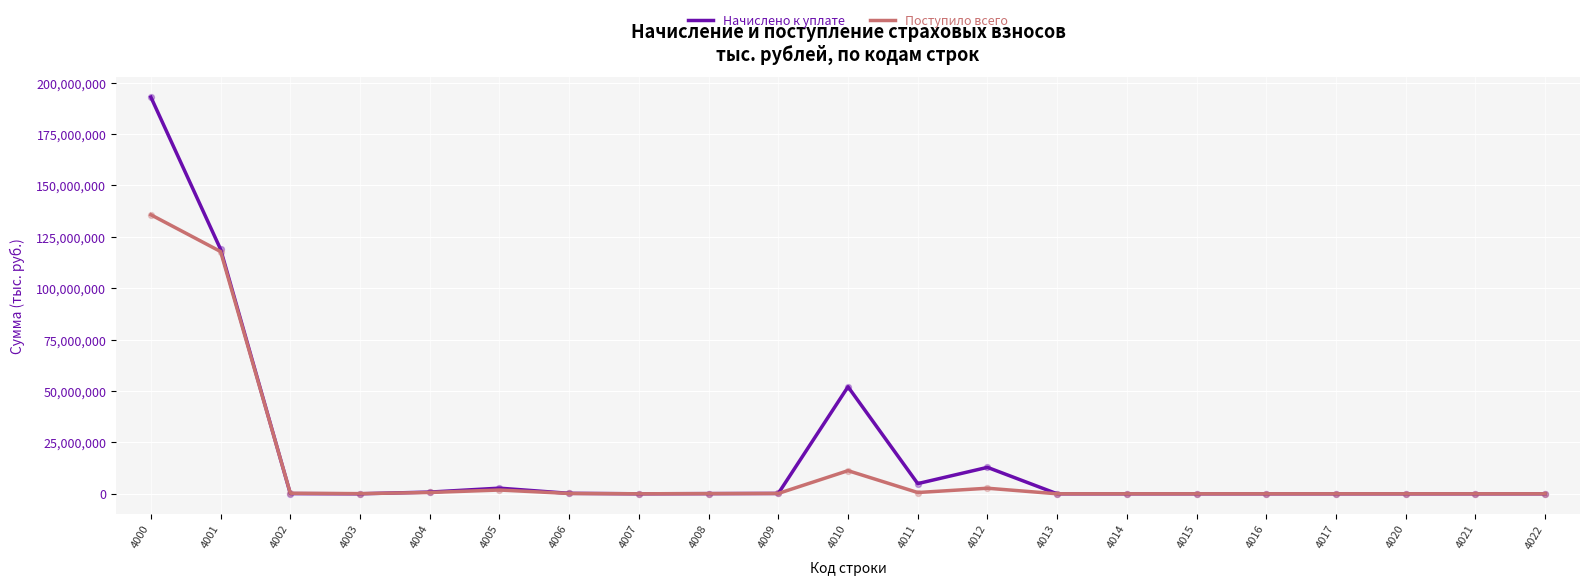

Which series has the widest spread of values?

Начислено к уплате